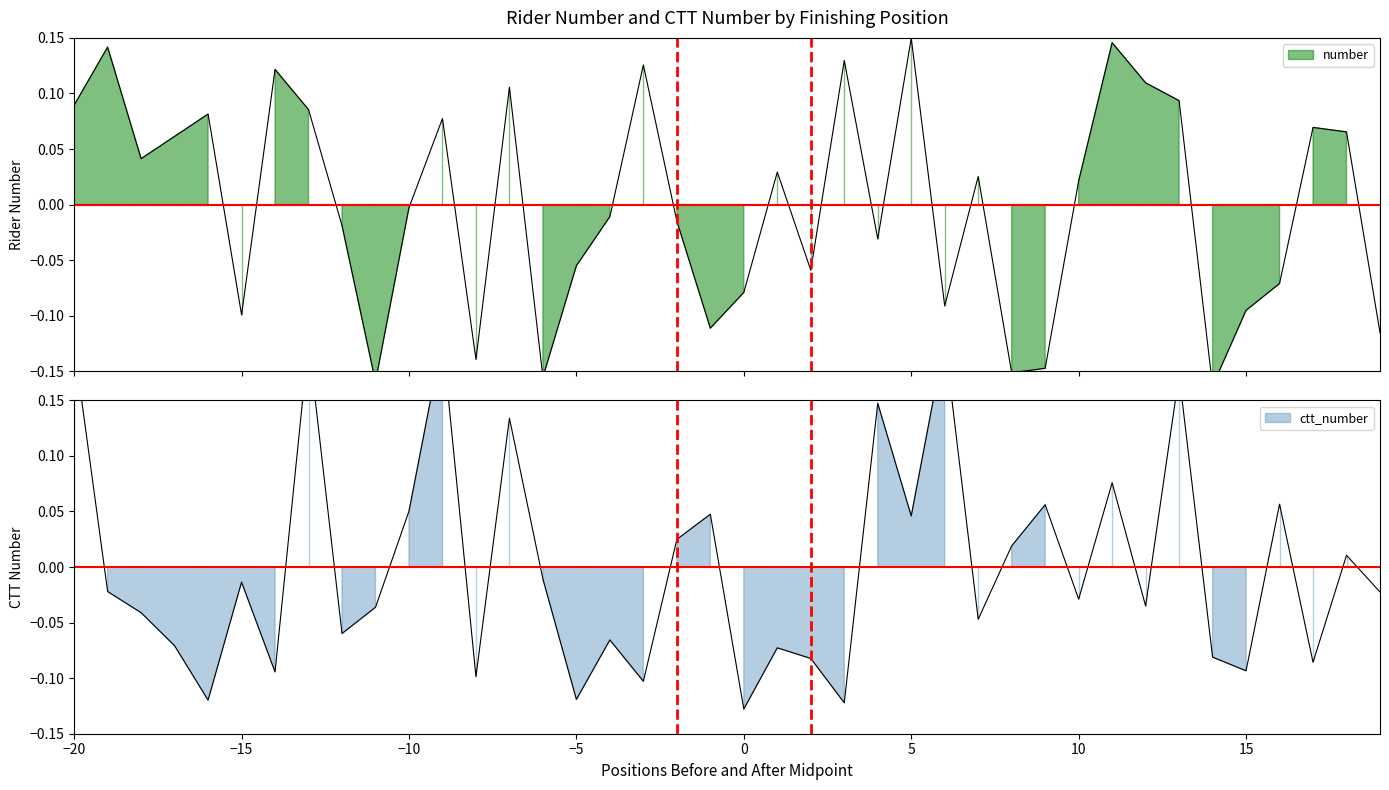

What is the spread (max minus min) of values at −10?

0.1